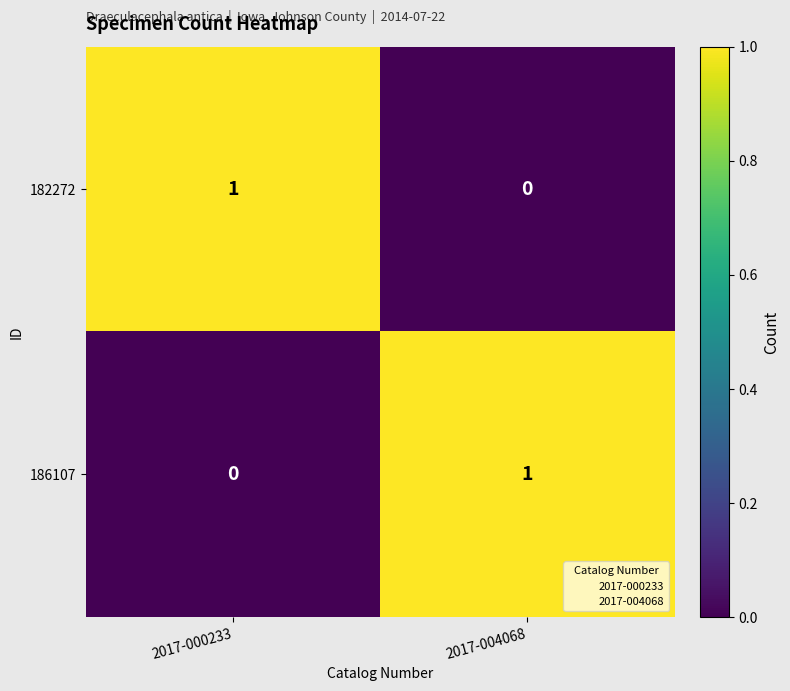

Which category has the highest value in the 182272 series?

2017-000233